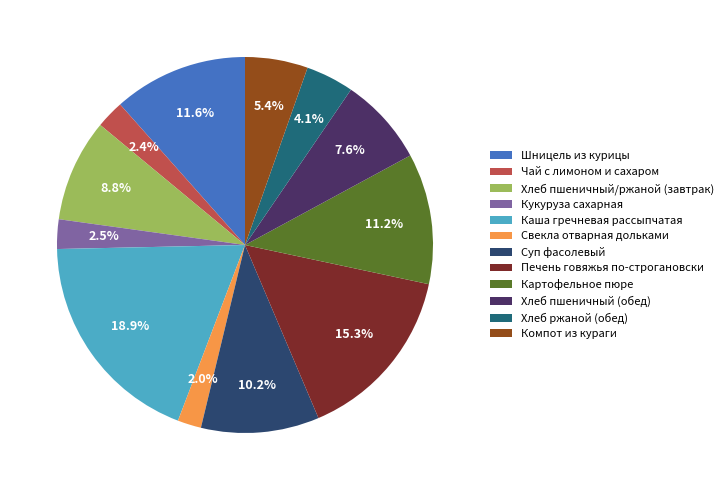

How many slices are in this pie chart?

12